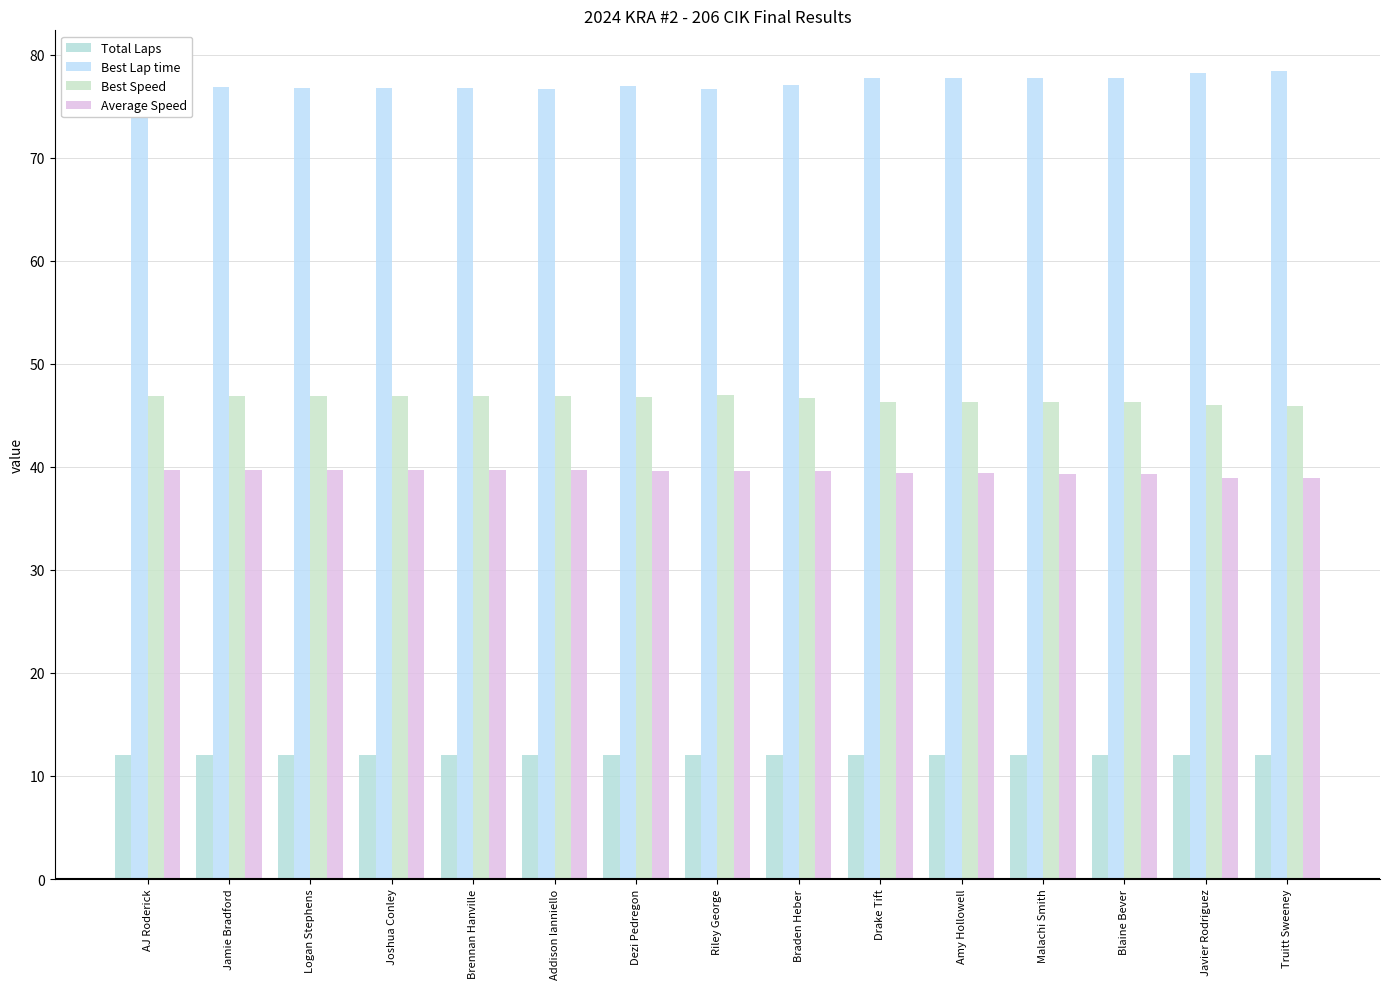

What is the difference between the maximum and minimum values in the Average Speed series?

0.9